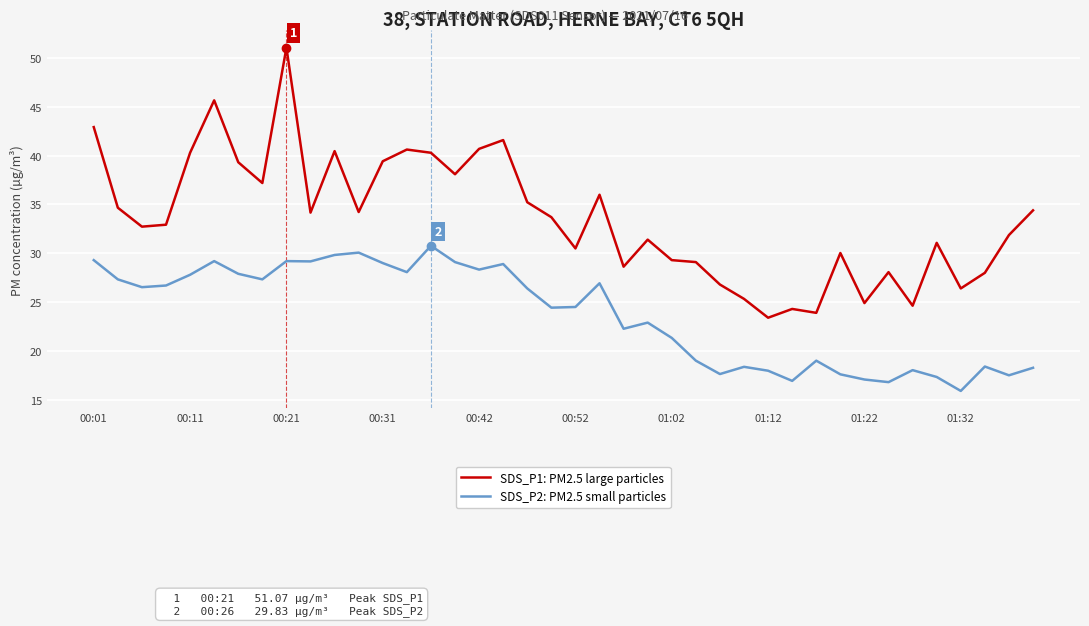

Which series has the largest total across all categories?

SDS_P1: PM2.5 large particles